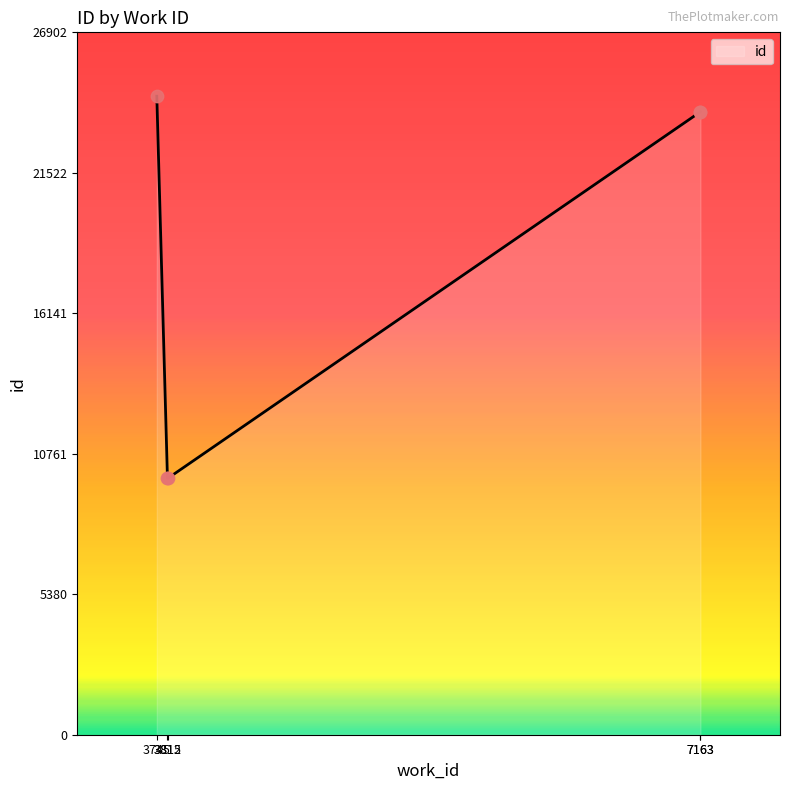

What is the change in value from 3812 to 3815?

+7